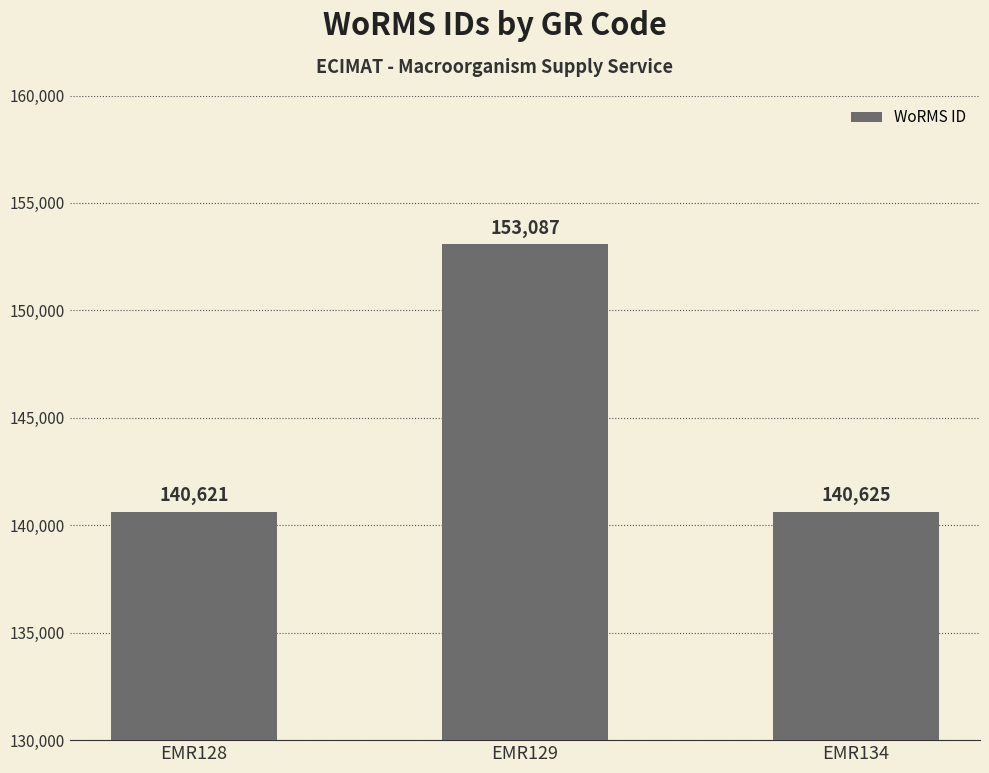

Where is the data nearest to the value 146854?

EMR134